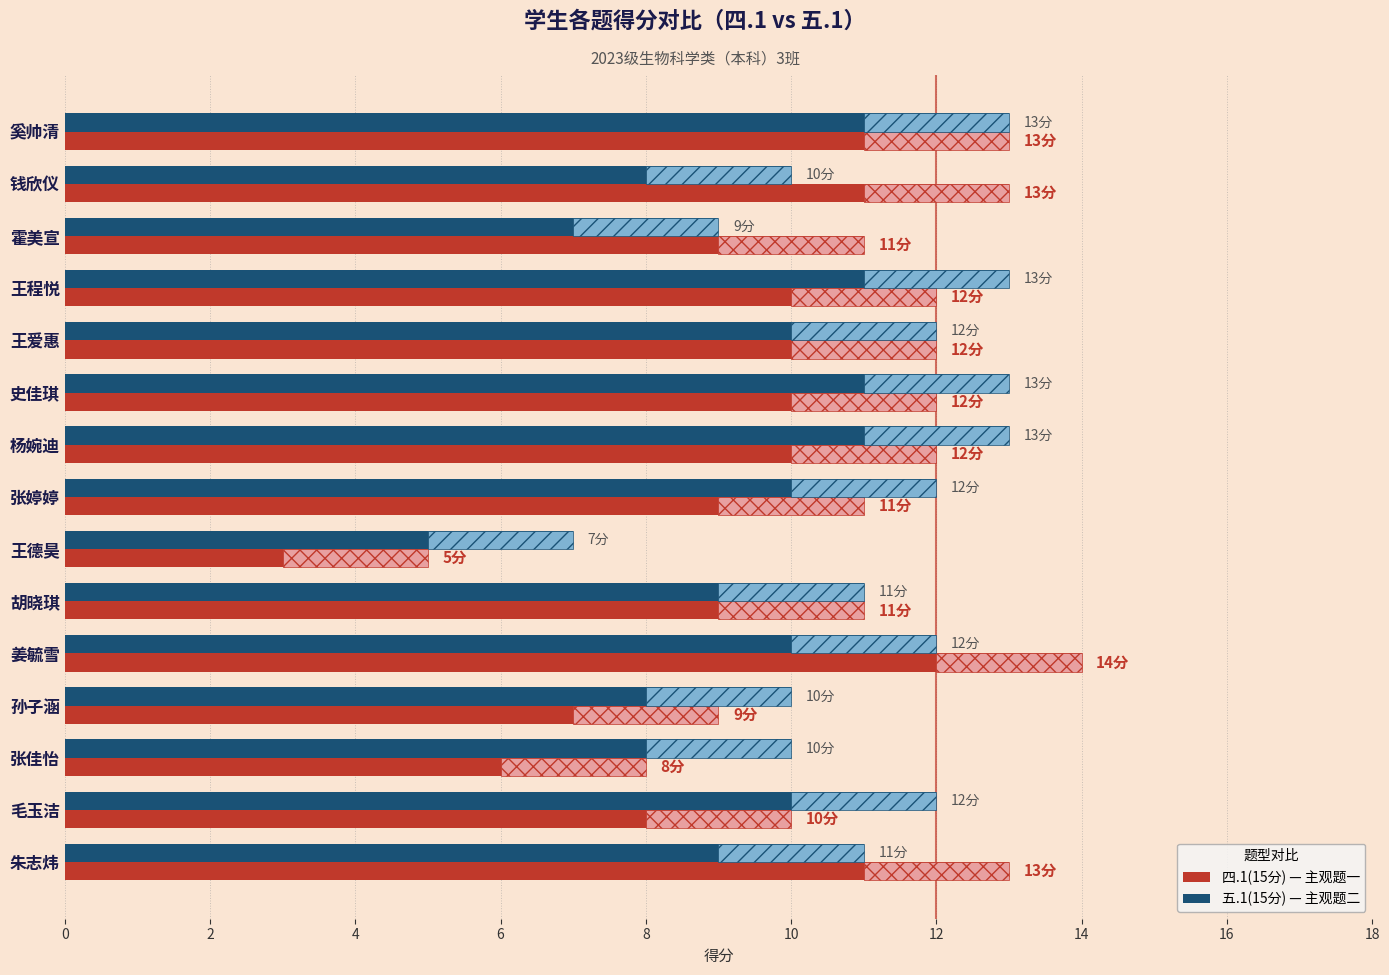

How many data points in 五.1(15分) are above 12?

4